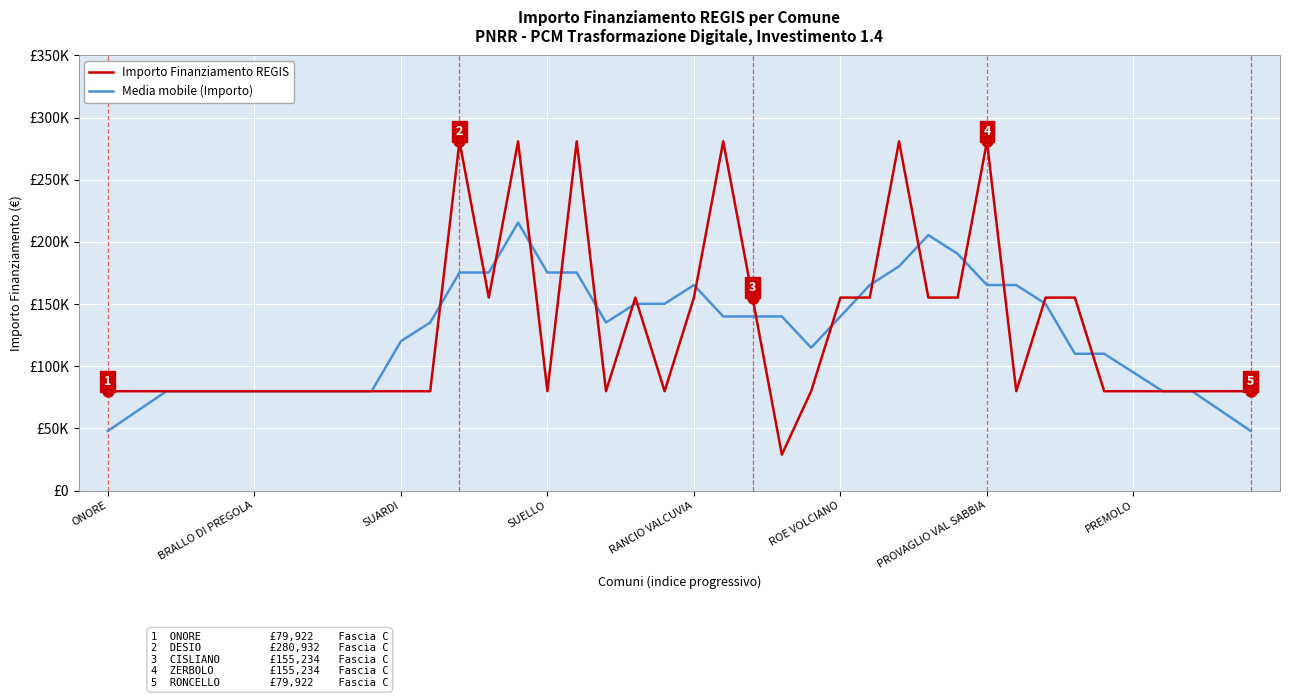

At which category is the sum across all series the highest?

14